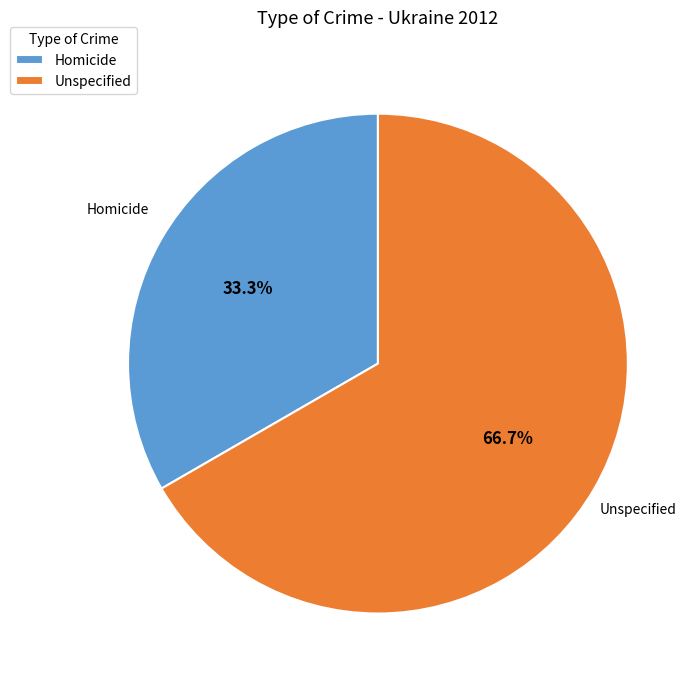

Approximately how many times larger is the value at Homicide compared to Unspecified?

0.5